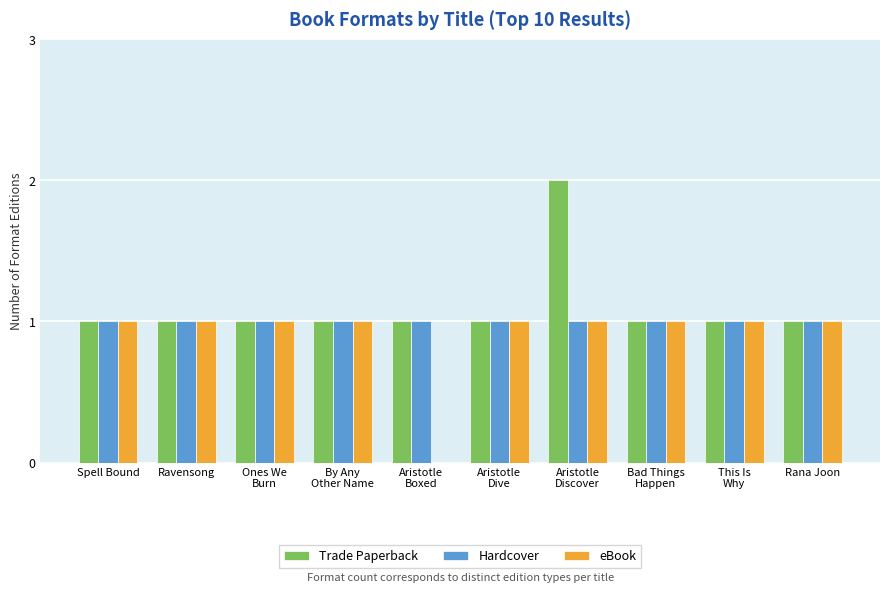

Does the chart contain stacked bars?

No